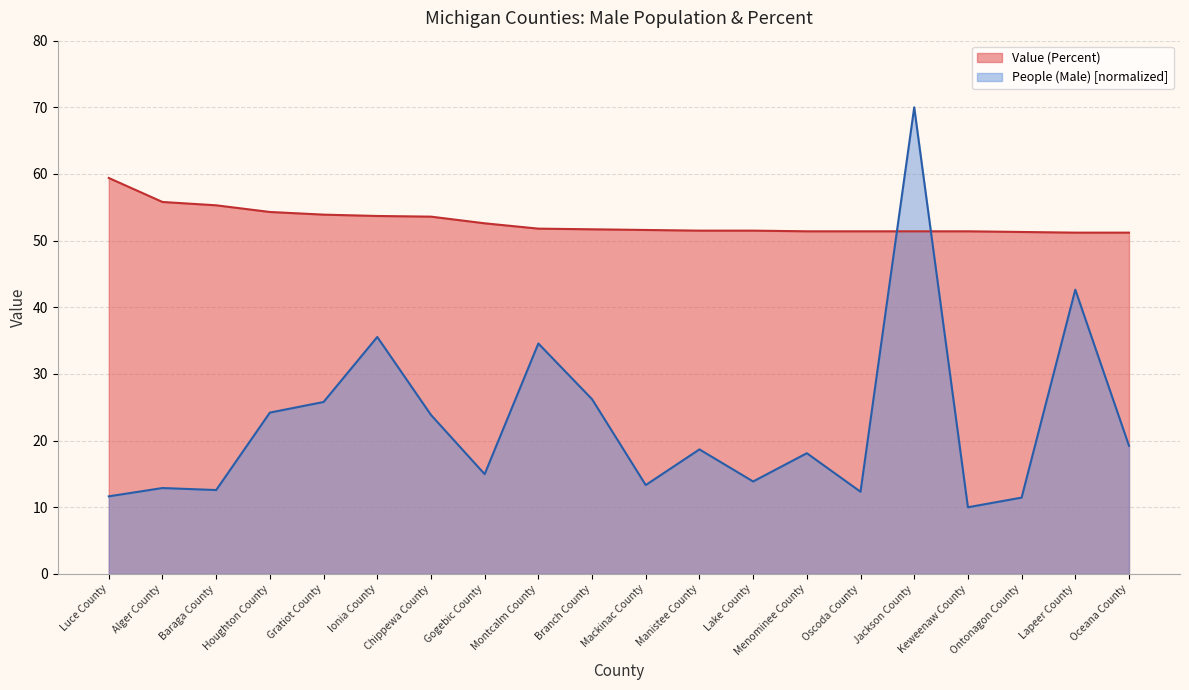

What are all the series names shown in the legend?

Value (Percent), People (Male) [normalized]